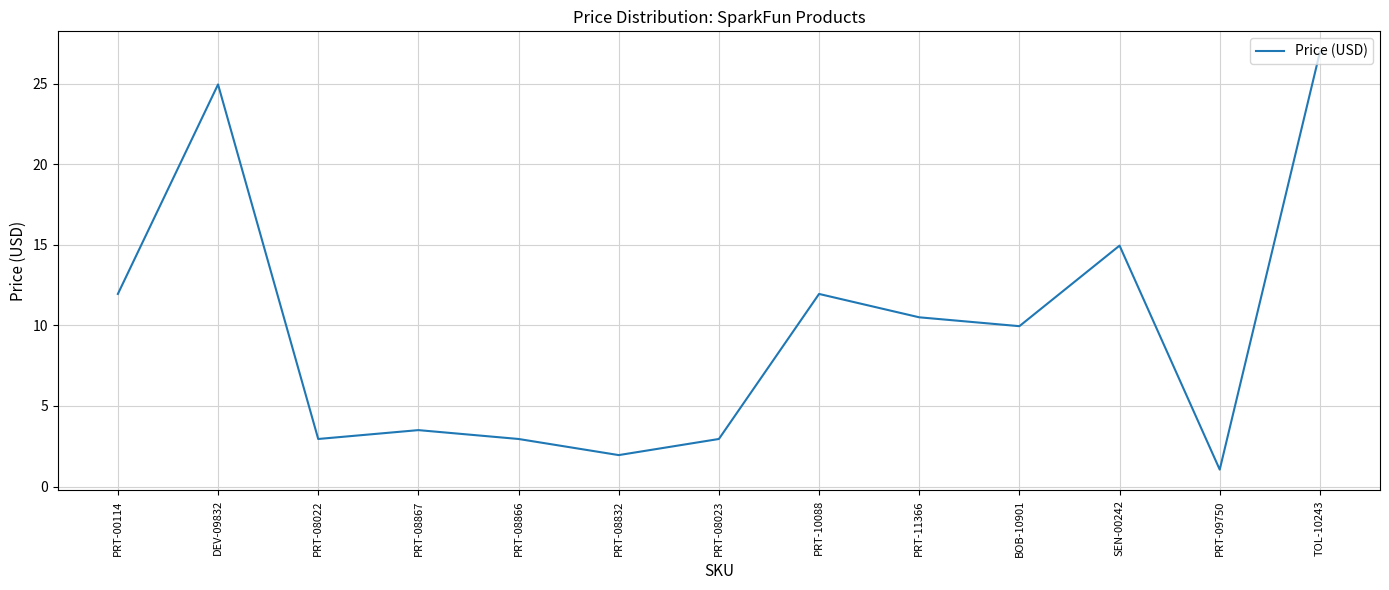

What is the ratio of the value at SEN-00242 to the value at PRT-09750?

14.2